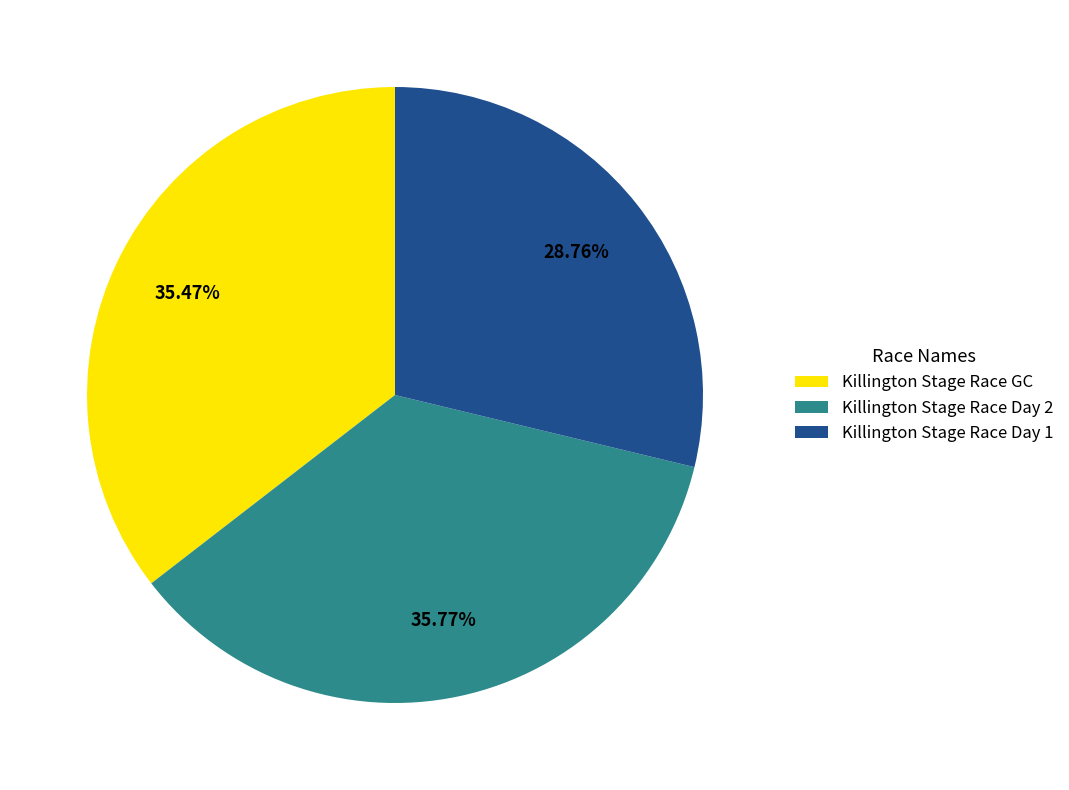

What is the ratio of the value at Killington Stage Race Day 2 to the value at Killington Stage Race Day 1?

1.2